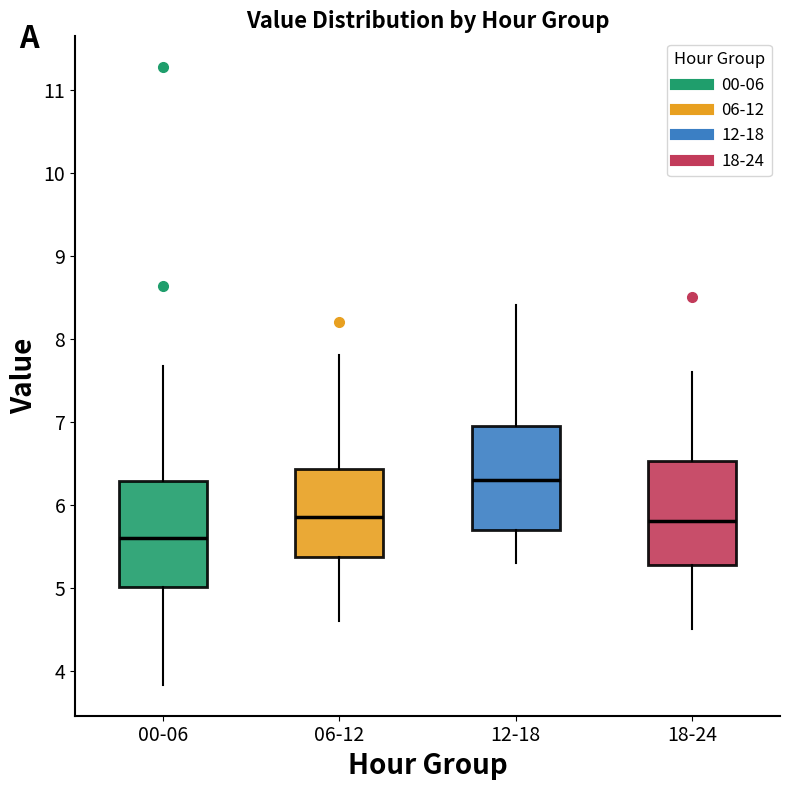

Reading left to right, read every box against the y-axis: the position of its median line, the range the box covers, and the ends of its whiskers. The values are not printed on the chart, so give them approximately, as read against the axis.

00-06: median 5.6, box 5.0 to 6.3, whiskers 3.8 to 7.7
06-12: median 5.9, box 5.4 to 6.4, whiskers 4.6 to 7.8
12-18: median 6.3, box 5.7 to 7.0, whiskers 5.3 to 8.4
18-24: median 5.8, box 5.3 to 6.5, whiskers 4.5 to 7.6